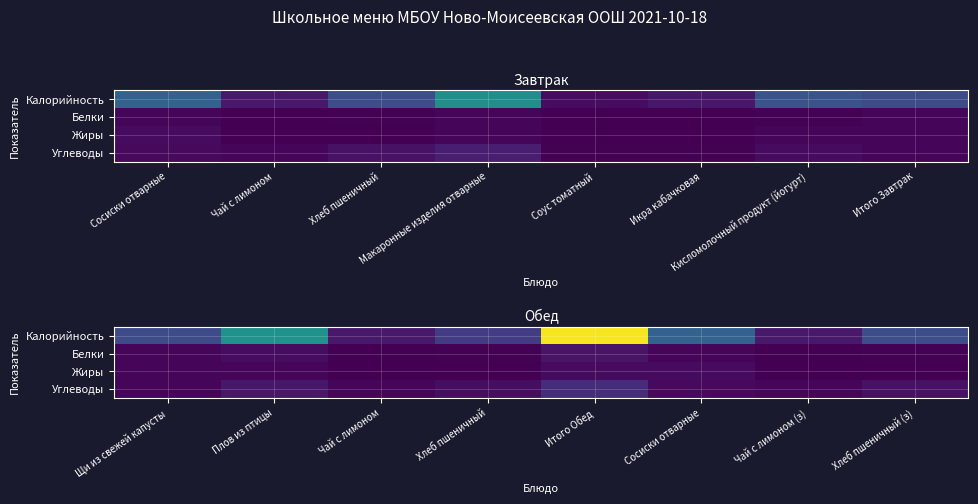

What is the approximate value of Углеводы at Щи из свежей капусты?

6